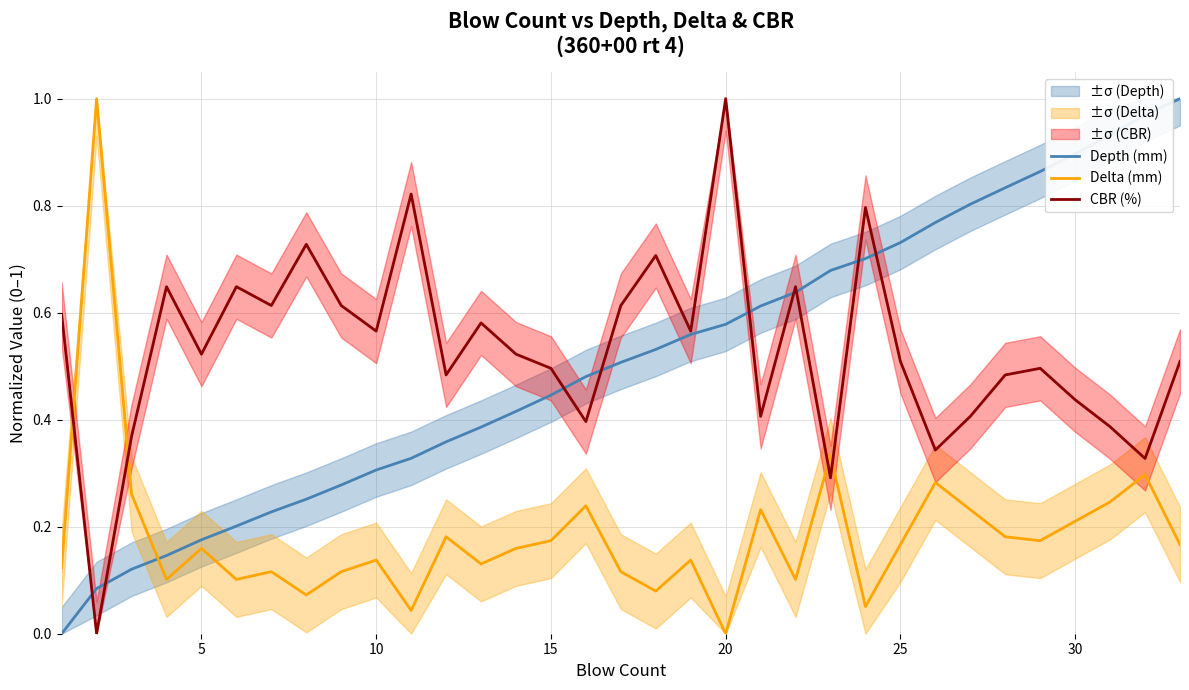

What are all the series names shown in the legend?

Depth (mm), Delta (mm), CBR (%)